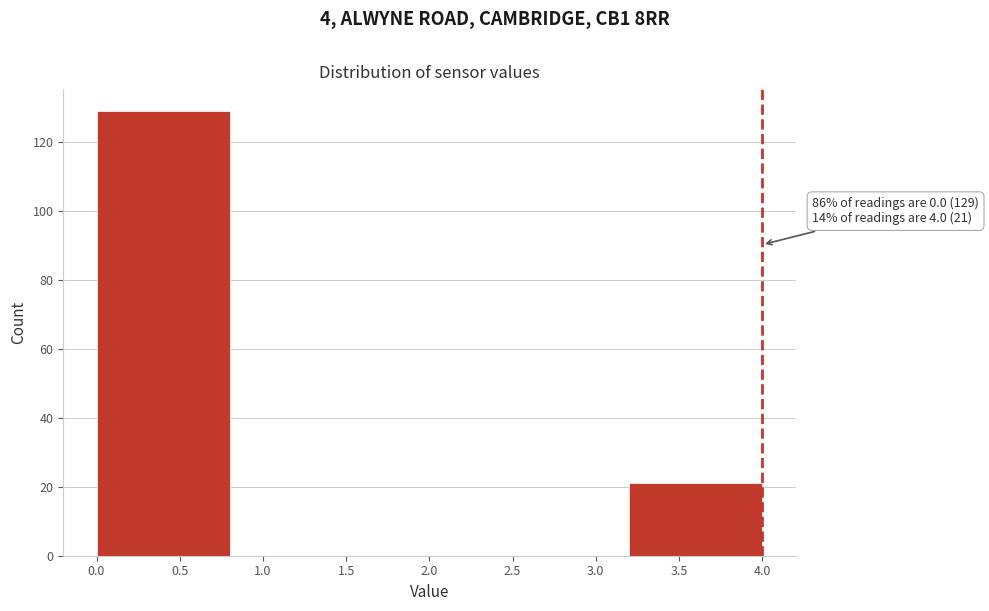

Over which range of the x-axis is the bar tallest?

0.0 to 0.8